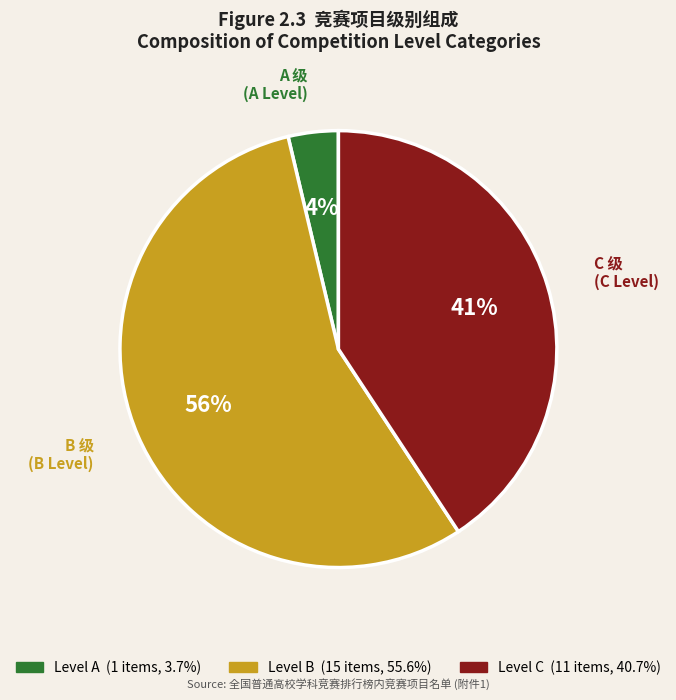

To the nearest percent, what is the average slice percentage?

33%